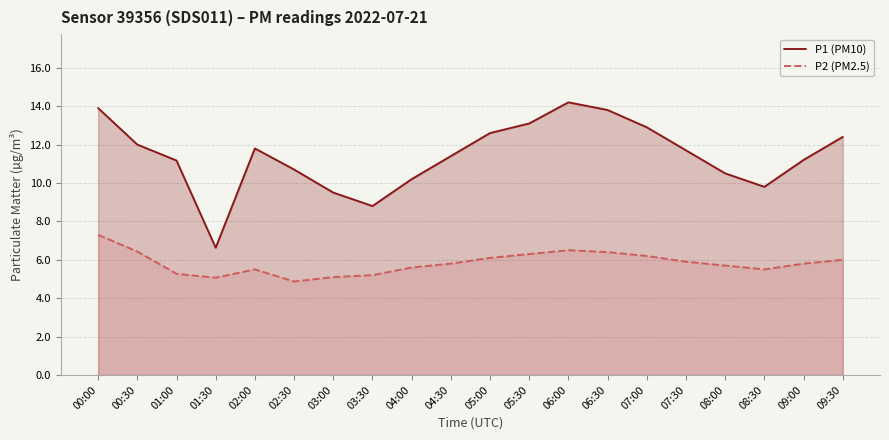

What is the smallest value displayed?

4.9